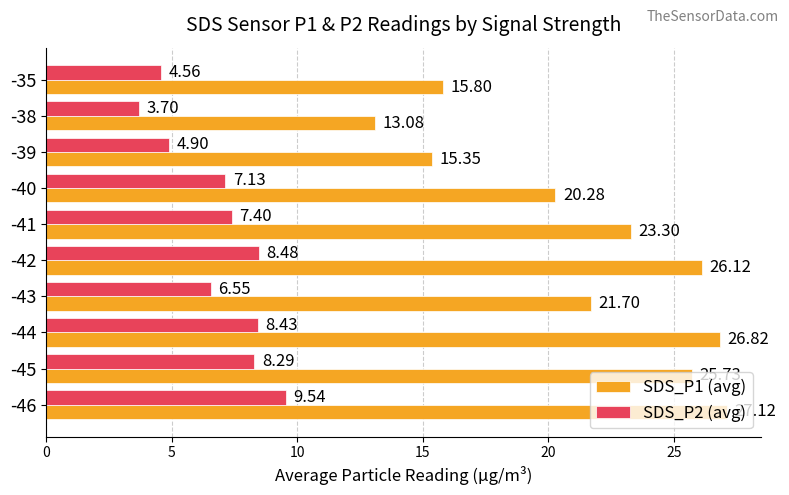

What is the average value of the SDS_P1 (avg) series?

21.5